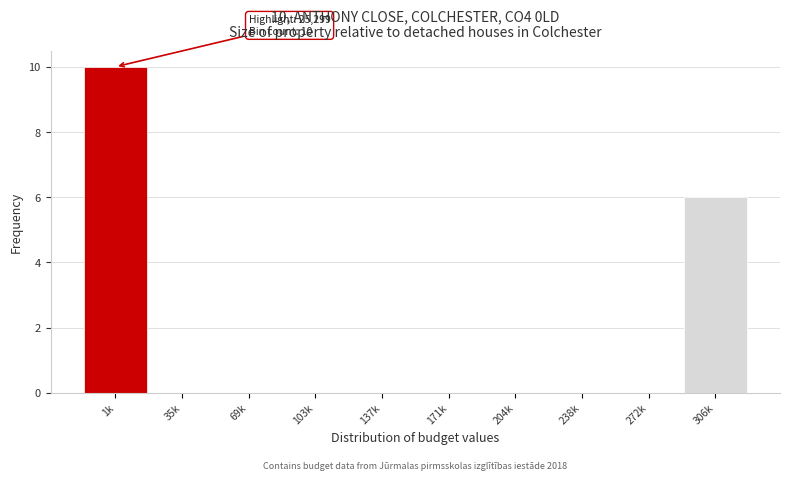

Reading left to right, extract all data points from this chart.

1k=10	35k=0	69k=0	103k=0	137k=0	171k=0	204k=0	238k=0	272k=0	306k=6